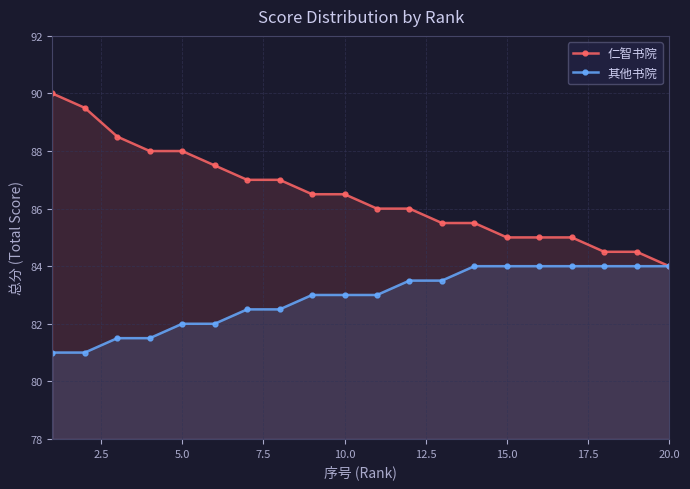

List the series in order of their overall mean, highest first.

仁智书院, 其他书院